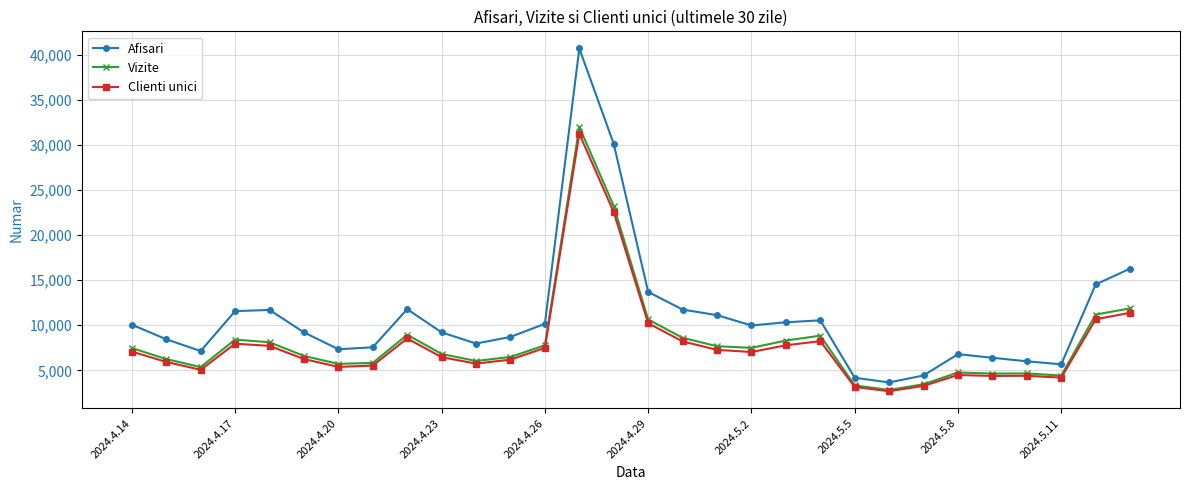

True or false: Clienti unici has more than 1 interior local peaks.

True